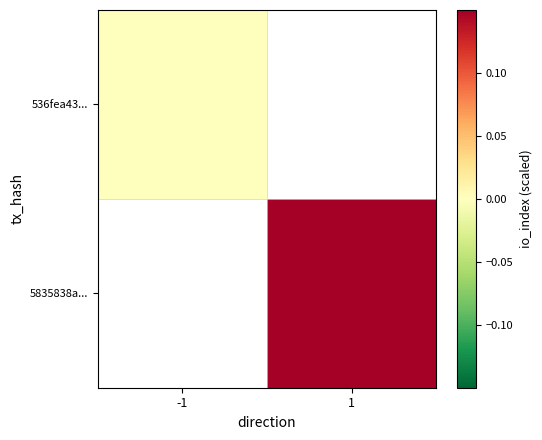

Which series has the largest range (max minus min)?

536fea43...